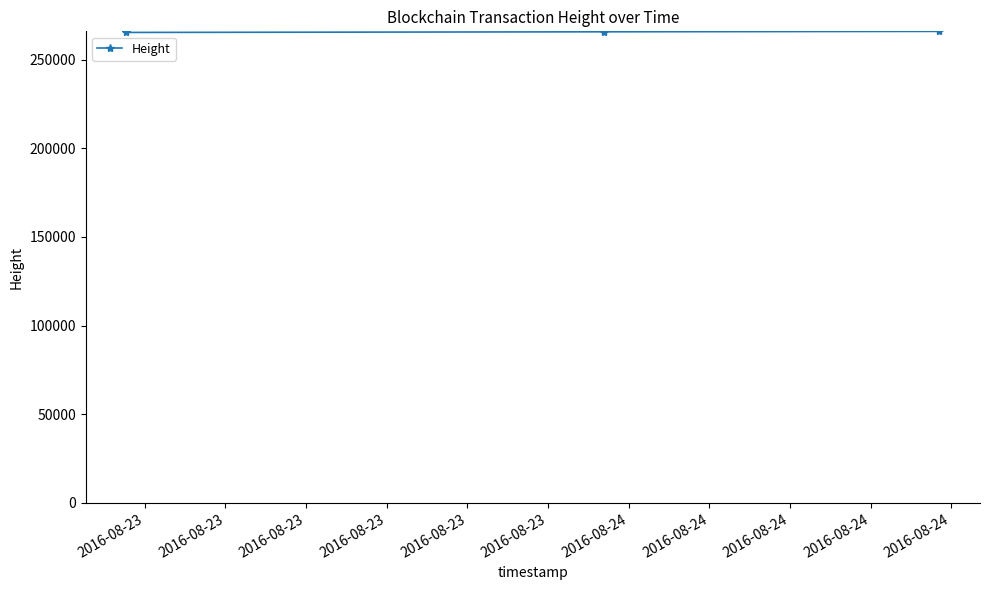

What is the maximum value shown in the chart?

265929